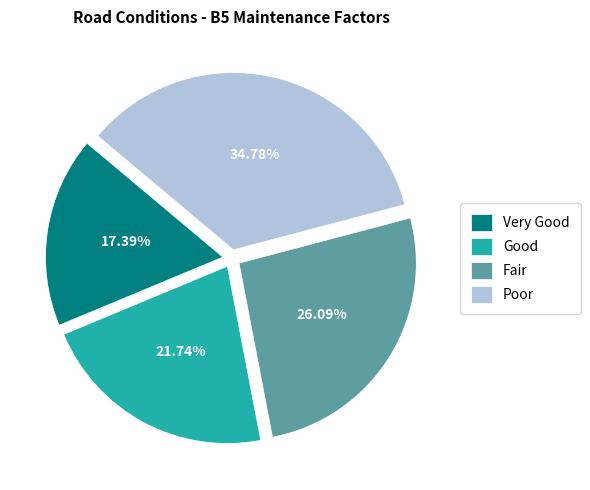

Approximately how many times larger is the value at Poor compared to Very Good?

2.0